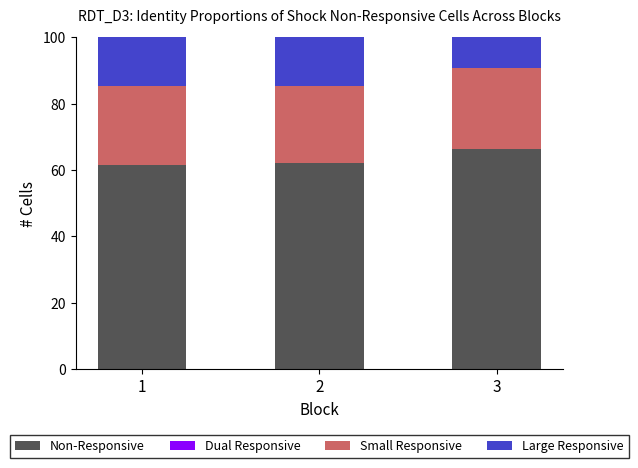

What is the maximum value for Non-Responsive?

66.2